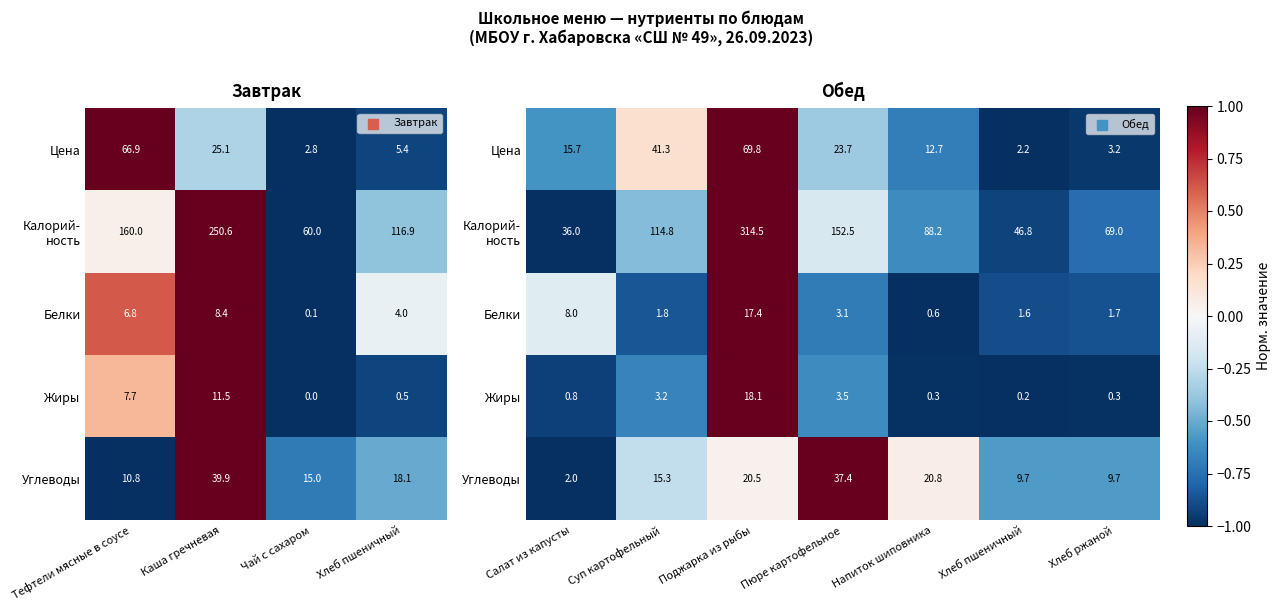

Between Салат из капусты and Пюре картофельное, which is larger?

Пюре картофельное